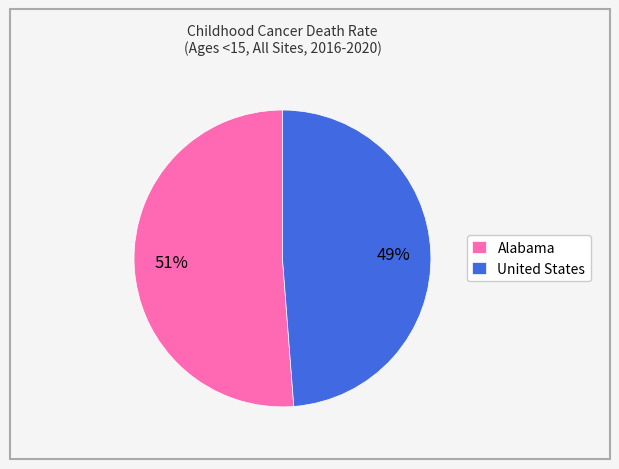

Which has a higher value, Alabama or United States?

Alabama